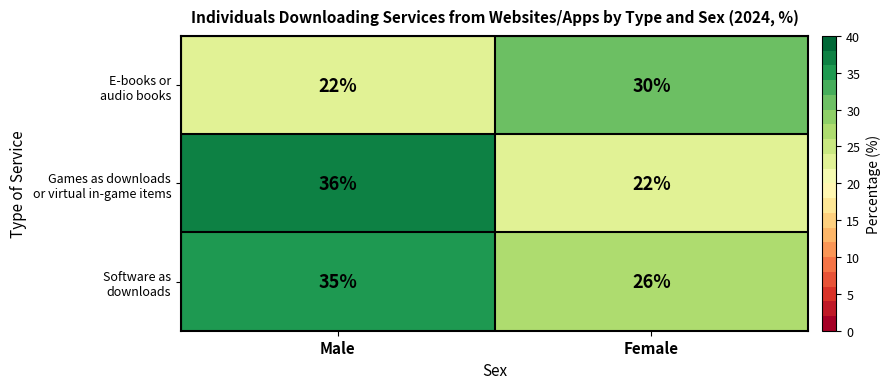

At how many categories does at least one series exceed 29?

2